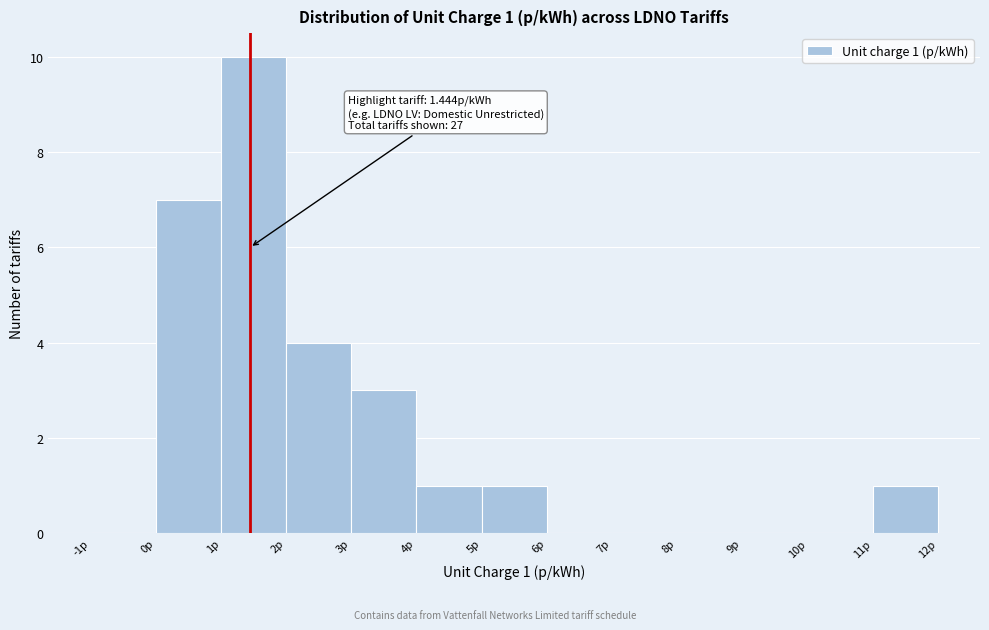

Over which range of the x-axis is the bar tallest?

1 to 2